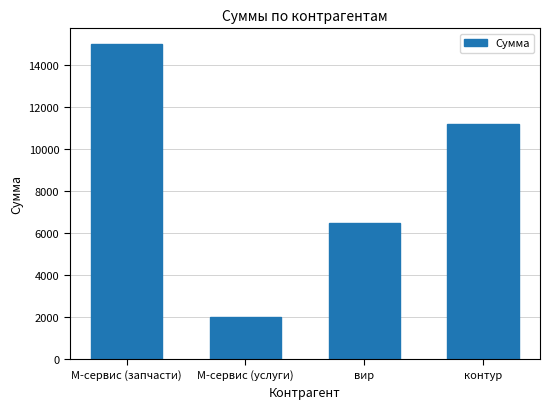

What is the sum of all values?

34700